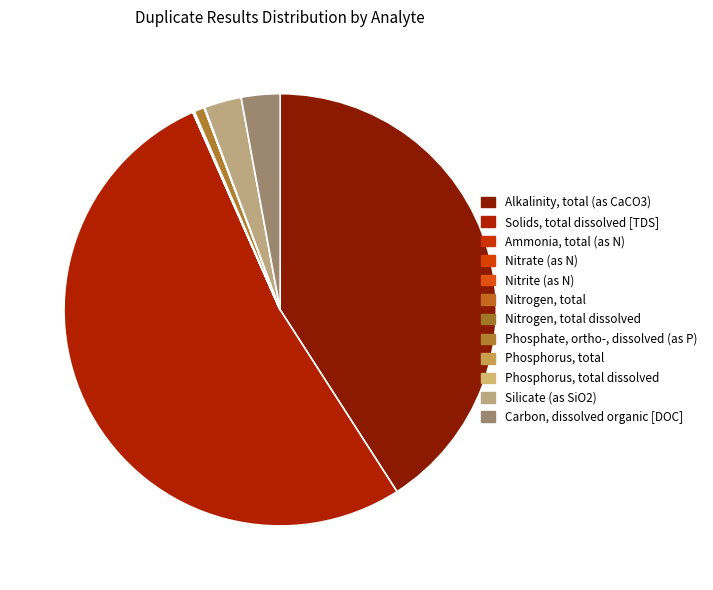

Does Solids, total dissolved [TDS] represent more than half of the total?

Yes